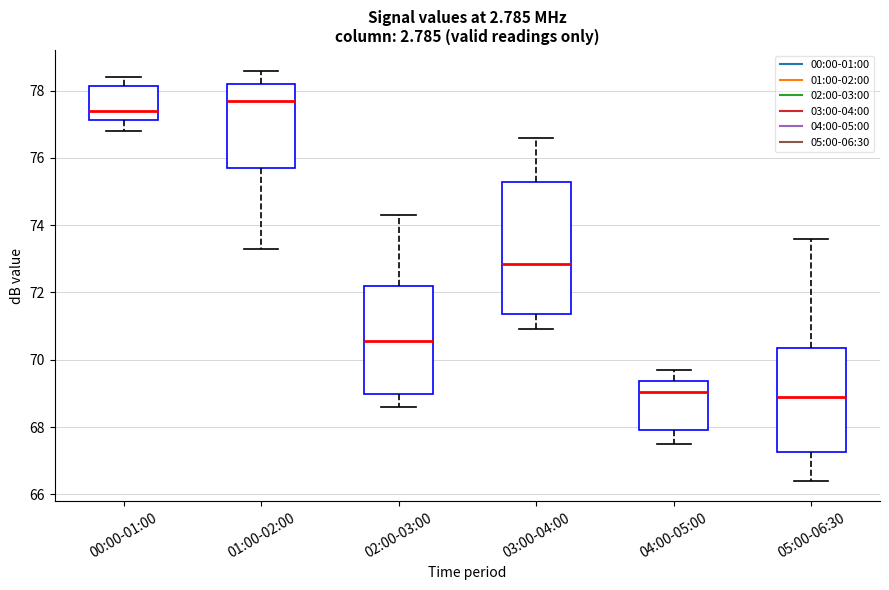

Which box is the tallest, from its lower edge to its upper edge?

03:00-04:00